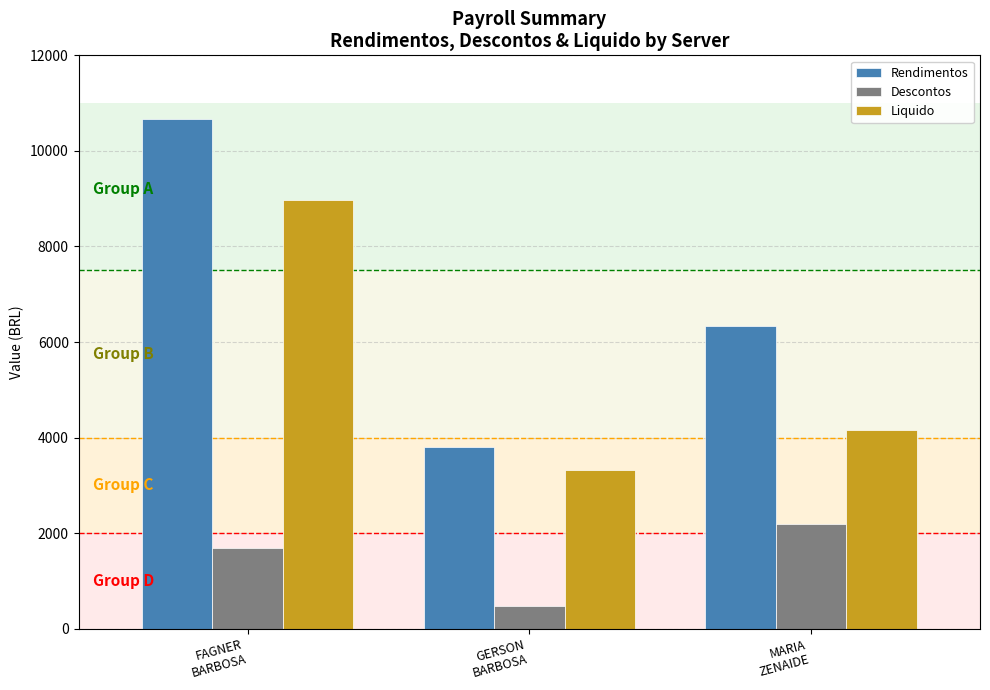

What is the smallest value displayed?

475.2